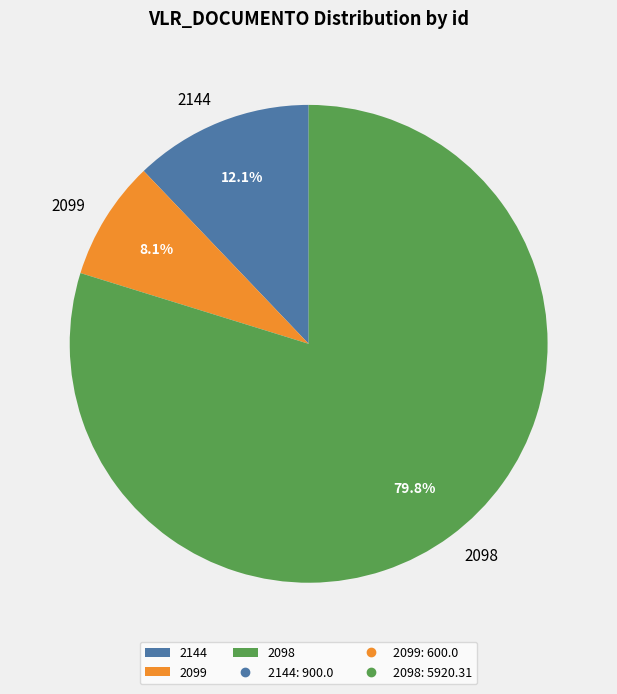

Do 2099 and 2098 together represent more than half of the pie?

Yes